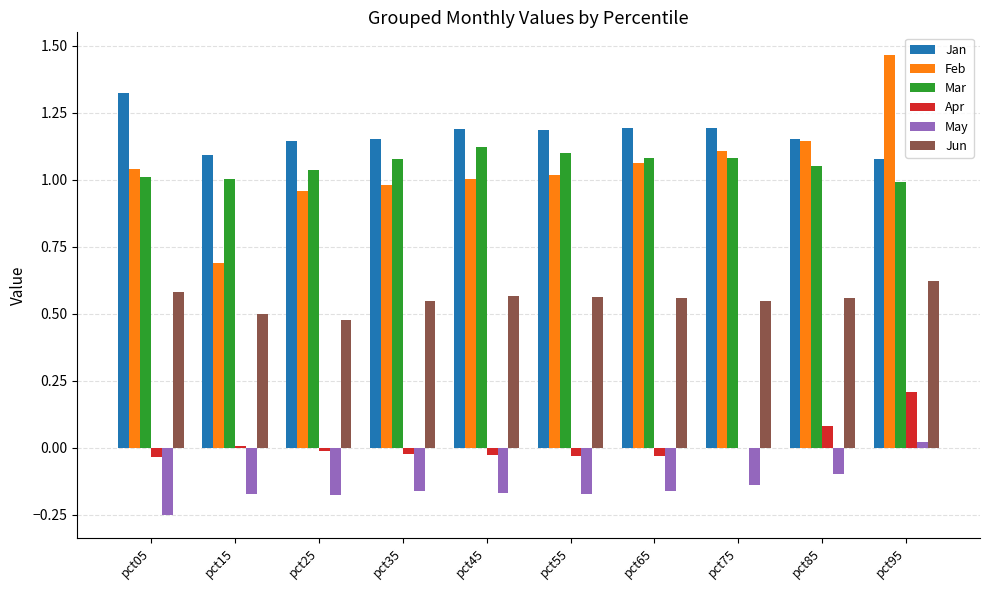

How many distinct data groups are displayed?

6